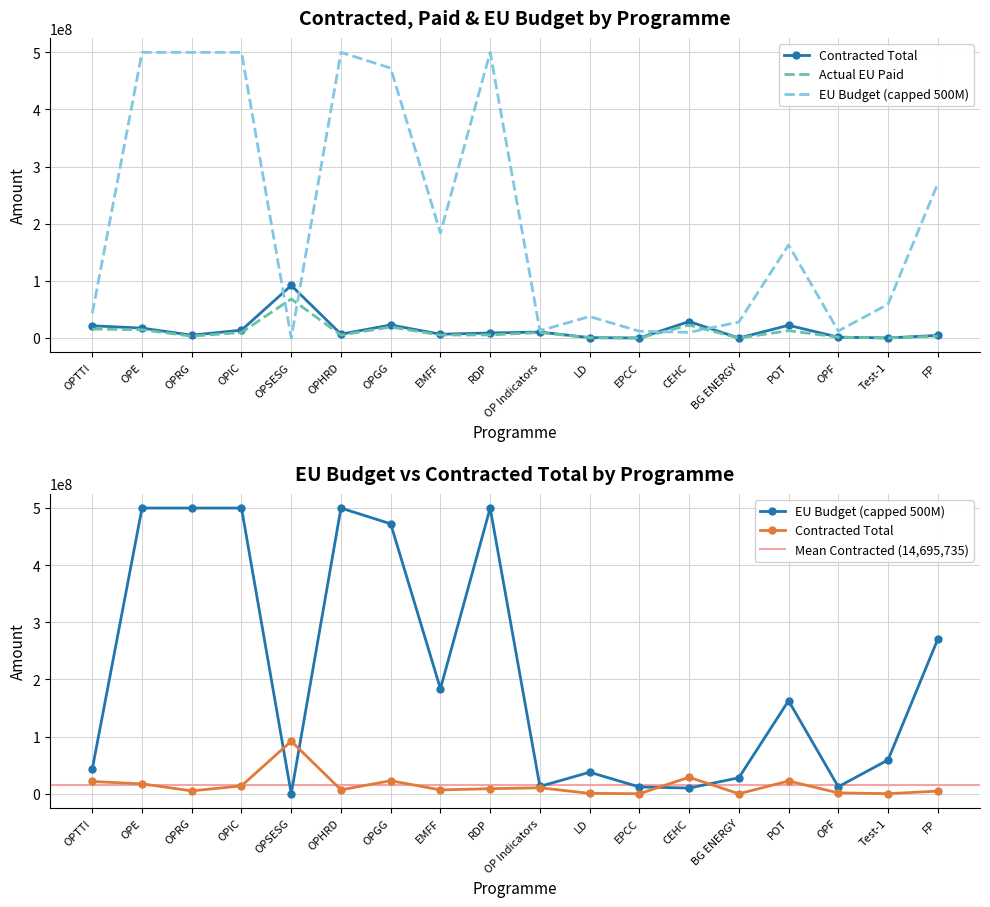

What is the average value of the Contracted Total series?

14695734.9